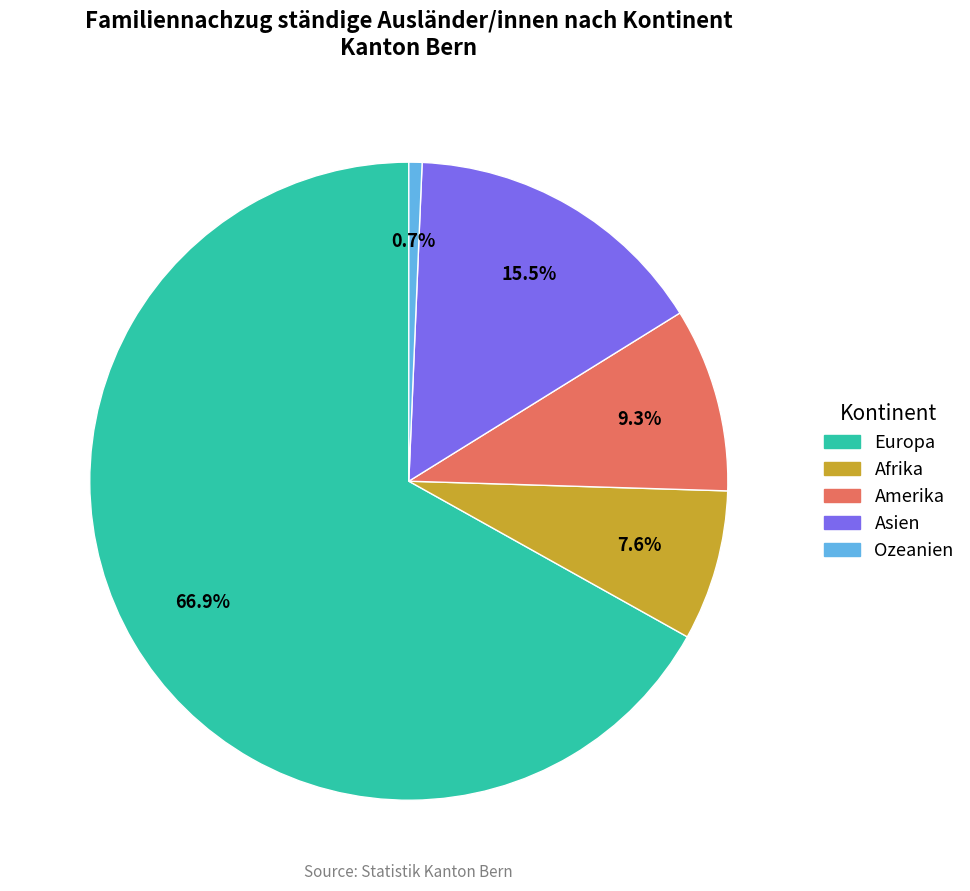

Do Amerika and Asien together represent more than half of the pie?

No